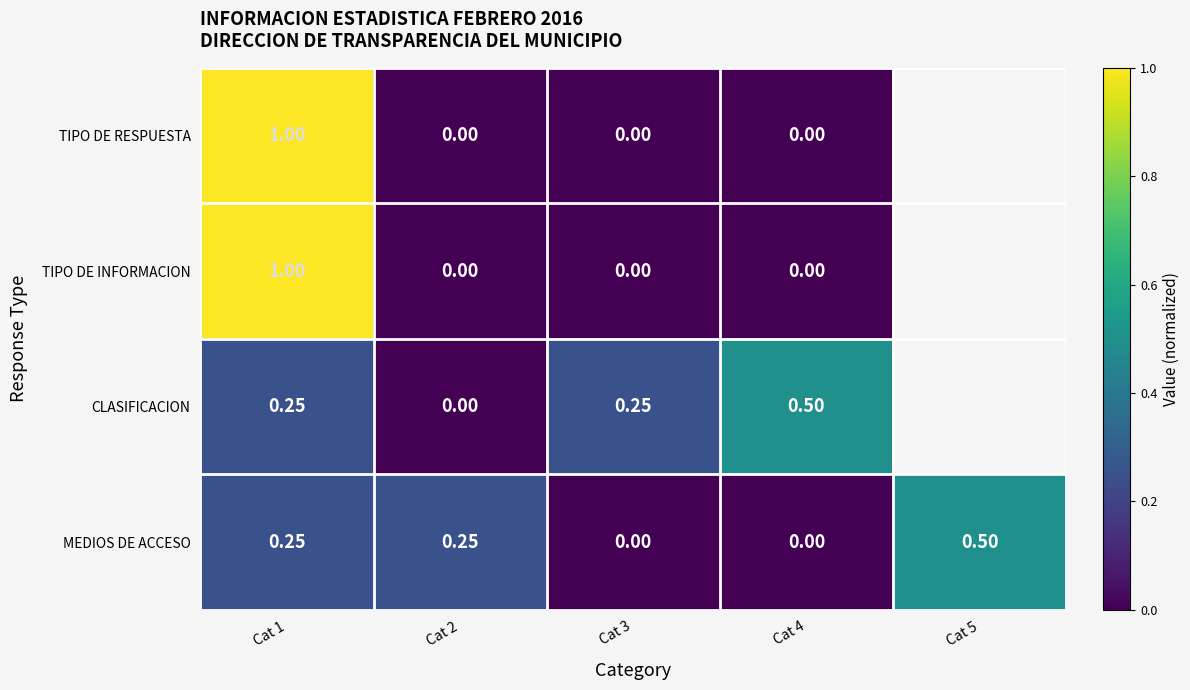

How many MEDIOS DE ACCESO values are between 0 and 1?

5